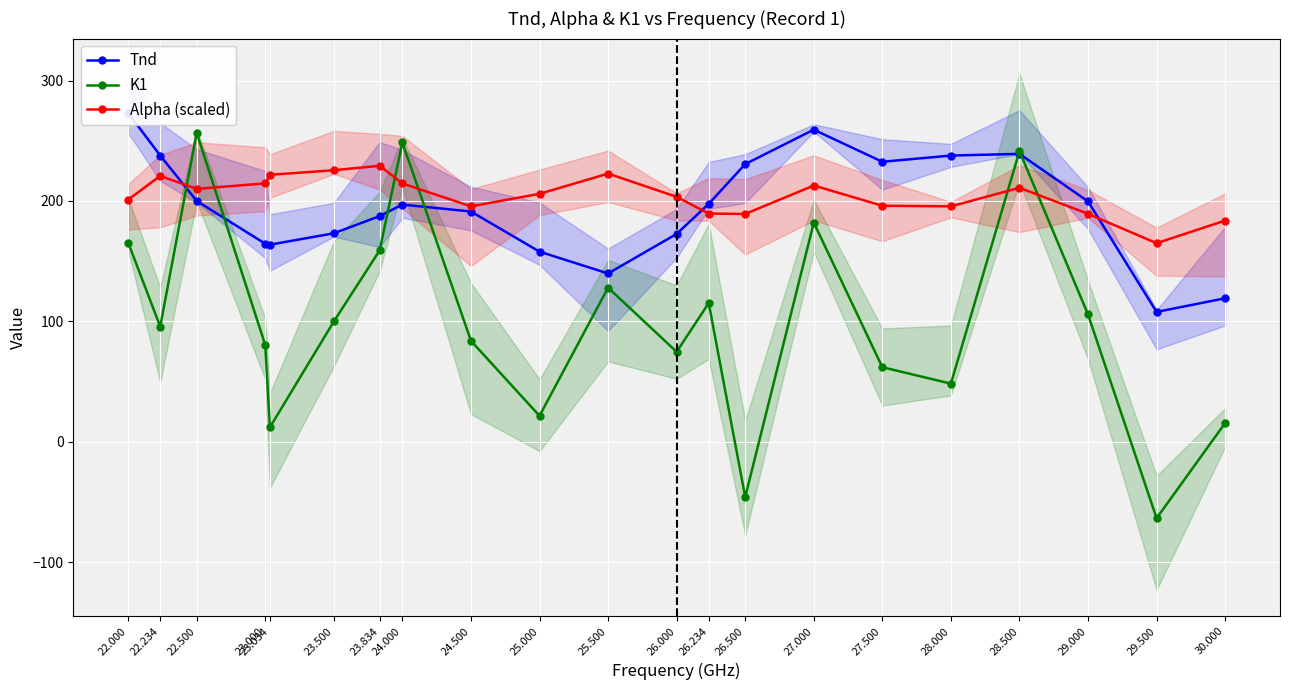

What is the total value across all series at 25.000?

385.3